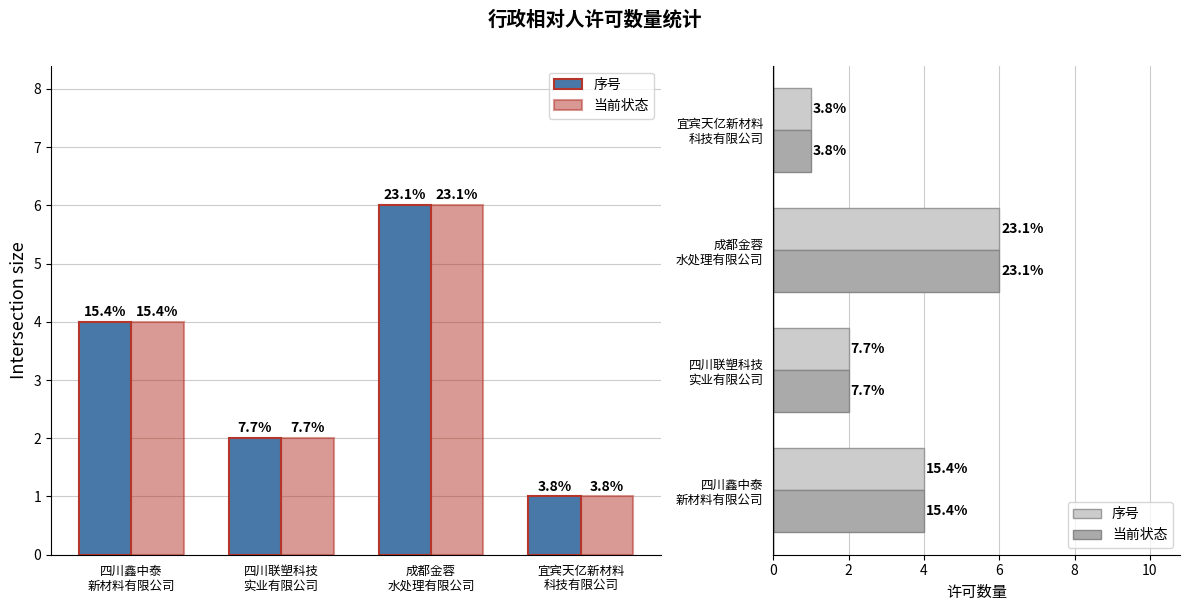

How many data points does each series have?

4